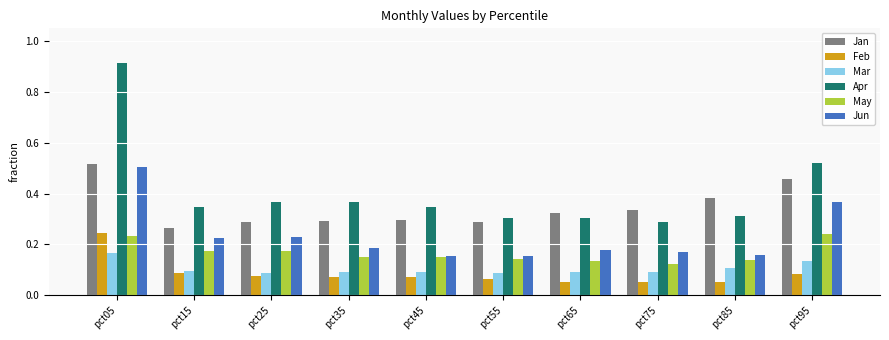

How many Jan values are between 0 and 1?

10